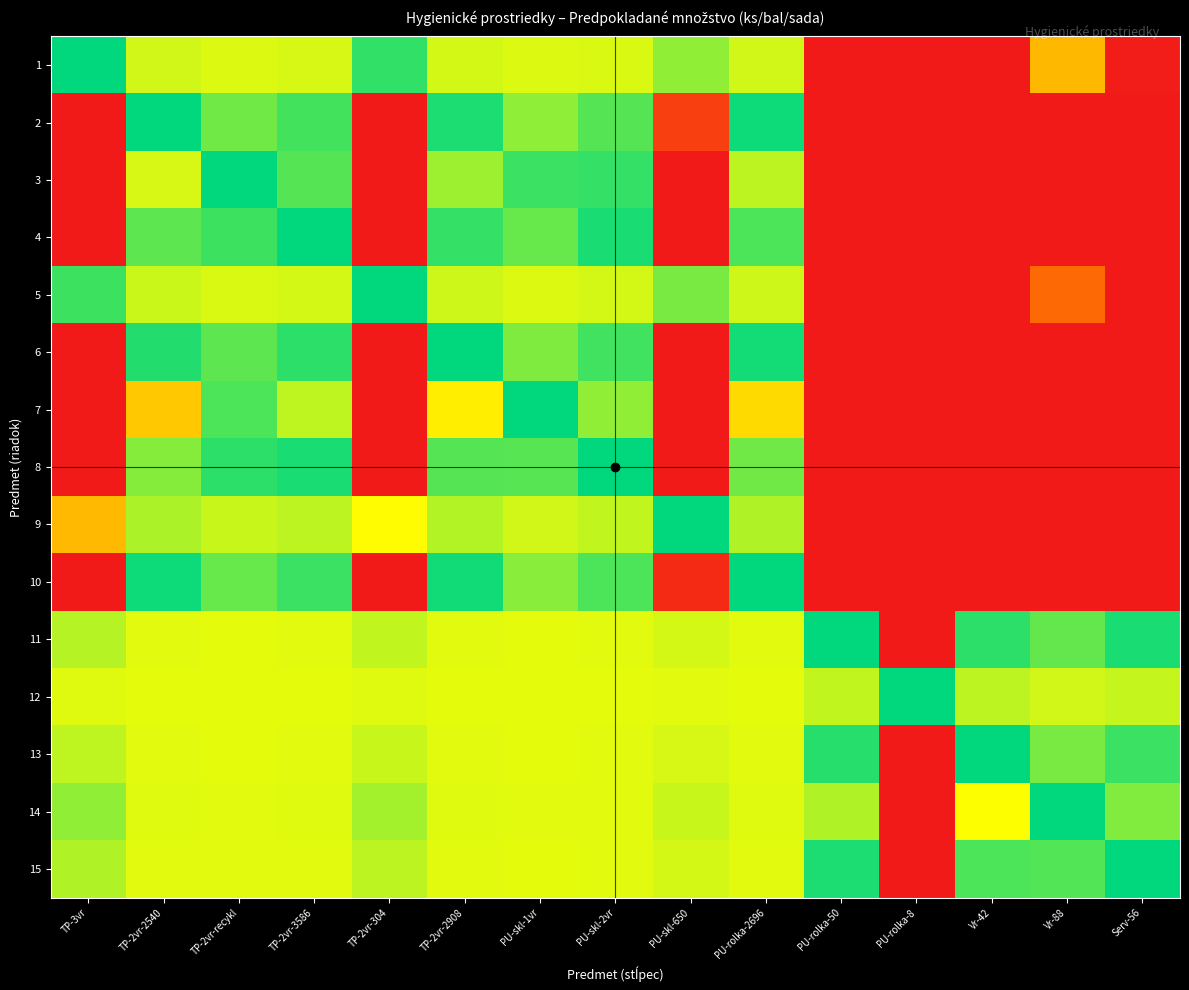

Reading left to right, what are all the values shown in this chart?

1: TP-3vr=0.5	TP-2vr-2540=0.4	TP-2vr-recykl=0.4	TP-2vr-3586=0.4	TP-2vr-304=0.5	TP-2vr-2908=0.4	PU-skl-1vr=0.4	PU-skl-2vr=0.4	PU-skl-650=0.4	PU-rolka-2696=0.4	PU-rolka-50=1.0	PU-rolka-8=1.0	Vr-42=1.0	Vr-88=0.8	Serv-56=1.0
2: TP-3vr=1.0	TP-2vr-2540=0.5	TP-2vr-recykl=0.4	TP-2vr-3586=0.5	TP-2vr-304=1.0	TP-2vr-2908=0.5	PU-skl-1vr=0.4	PU-skl-2vr=0.4	PU-skl-650=0.9	PU-rolka-2696=0.5	PU-rolka-50=1.0	PU-rolka-8=1.0	Vr-42=1.0	Vr-88=1.0	Serv-56=1.0
3: TP-3vr=1.0	TP-2vr-2540=0.6	TP-2vr-recykl=0.5	TP-2vr-3586=0.6	TP-2vr-304=1.0	TP-2vr-2908=0.6	PU-skl-1vr=0.5	PU-skl-2vr=0.5	PU-skl-650=1.0	PU-rolka-2696=0.6	PU-rolka-50=1.0	PU-rolka-8=1.0	Vr-42=1.0	Vr-88=1.0	Serv-56=1.0
4: TP-3vr=1.0	TP-2vr-2540=0.6	TP-2vr-recykl=0.5	TP-2vr-3586=0.5	TP-2vr-304=1.0	TP-2vr-2908=0.5	PU-skl-1vr=0.4	PU-skl-2vr=0.5	PU-skl-650=1.0	PU-rolka-2696=0.5	PU-rolka-50=1.0	PU-rolka-8=1.0	Vr-42=1.0	Vr-88=1.0	Serv-56=1.0
5: TP-3vr=0.5	TP-2vr-2540=0.4	TP-2vr-recykl=0.4	TP-2vr-3586=0.4	TP-2vr-304=0.5	TP-2vr-2908=0.4	PU-skl-1vr=0.4	PU-skl-2vr=0.4	PU-skl-650=0.4	PU-rolka-2696=0.4	PU-rolka-50=1.0	PU-rolka-8=1.0	Vr-42=1.0	Vr-88=0.9	Serv-56=1.0
6: TP-3vr=1.0	TP-2vr-2540=0.5	TP-2vr-recykl=0.4	TP-2vr-3586=0.5	TP-2vr-304=1.0	TP-2vr-2908=0.5	PU-skl-1vr=0.4	PU-skl-2vr=0.5	PU-skl-650=1.0	PU-rolka-2696=0.5	PU-rolka-50=1.0	PU-rolka-8=1.0	Vr-42=1.0	Vr-88=1.0	Serv-56=1.0
7: TP-3vr=1.0	TP-2vr-2540=0.7	TP-2vr-recykl=0.6	TP-2vr-3586=0.6	TP-2vr-304=1.0	TP-2vr-2908=0.7	PU-skl-1vr=0.5	PU-skl-2vr=0.6	PU-skl-650=1.0	PU-rolka-2696=0.7	PU-rolka-50=1.0	PU-rolka-8=1.0	Vr-42=1.0	Vr-88=1.0	Serv-56=1.0
8: TP-3vr=1.0	TP-2vr-2540=0.6	TP-2vr-recykl=0.5	TP-2vr-3586=0.5	TP-2vr-304=1.0	TP-2vr-2908=0.6	PU-skl-1vr=0.4	PU-skl-2vr=0.5	PU-skl-650=1.0	PU-rolka-2696=0.6	PU-rolka-50=1.0	PU-rolka-8=1.0	Vr-42=1.0	Vr-88=1.0	Serv-56=1.0
9: TP-3vr=0.8	TP-2vr-2540=0.4	TP-2vr-recykl=0.4	TP-2vr-3586=0.4	TP-2vr-304=0.7	TP-2vr-2908=0.4	PU-skl-1vr=0.4	PU-skl-2vr=0.4	PU-skl-650=0.5	PU-rolka-2696=0.4	PU-rolka-50=1.0	PU-rolka-8=1.0	Vr-42=1.0	Vr-88=1.0	Serv-56=1.0
10: TP-3vr=1.0	TP-2vr-2540=0.5	TP-2vr-recykl=0.4	TP-2vr-3586=0.5	TP-2vr-304=1.0	TP-2vr-2908=0.5	PU-skl-1vr=0.4	PU-skl-2vr=0.5	PU-skl-650=1.0	PU-rolka-2696=0.5	PU-rolka-50=1.0	PU-rolka-8=1.0	Vr-42=1.0	Vr-88=1.0	Serv-56=1.0
11: TP-3vr=0.4	TP-2vr-2540=0.4	TP-2vr-recykl=0.4	TP-2vr-3586=0.4	TP-2vr-304=0.4	TP-2vr-2908=0.4	PU-skl-1vr=0.4	PU-skl-2vr=0.4	PU-skl-650=0.4	PU-rolka-2696=0.4	PU-rolka-50=0.5	PU-rolka-8=1.0	Vr-42=0.5	Vr-88=0.4	Serv-56=0.5
12: TP-3vr=0.4	TP-2vr-2540=0.4	TP-2vr-recykl=0.4	TP-2vr-3586=0.4	TP-2vr-304=0.4	TP-2vr-2908=0.4	PU-skl-1vr=0.4	PU-skl-2vr=0.4	PU-skl-650=0.4	PU-rolka-2696=0.4	PU-rolka-50=0.4	PU-rolka-8=0.5	Vr-42=0.4	Vr-88=0.4	Serv-56=0.4
13: TP-3vr=0.4	TP-2vr-2540=0.4	TP-2vr-recykl=0.4	TP-2vr-3586=0.4	TP-2vr-304=0.4	TP-2vr-2908=0.4	PU-skl-1vr=0.4	PU-skl-2vr=0.4	PU-skl-650=0.4	PU-rolka-2696=0.4	PU-rolka-50=0.5	PU-rolka-8=1.0	Vr-42=0.5	Vr-88=0.4	Serv-56=0.5
14: TP-3vr=0.4	TP-2vr-2540=0.4	TP-2vr-recykl=0.4	TP-2vr-3586=0.4	TP-2vr-304=0.4	TP-2vr-2908=0.4	PU-skl-1vr=0.4	PU-skl-2vr=0.4	PU-skl-650=0.4	PU-rolka-2696=0.4	PU-rolka-50=0.6	PU-rolka-8=1.0	Vr-42=0.7	Vr-88=0.5	Serv-56=0.6
15: TP-3vr=0.4	TP-2vr-2540=0.4	TP-2vr-recykl=0.4	TP-2vr-3586=0.4	TP-2vr-304=0.4	TP-2vr-2908=0.4	PU-skl-1vr=0.4	PU-skl-2vr=0.4	PU-skl-650=0.4	PU-rolka-2696=0.4	PU-rolka-50=0.5	PU-rolka-8=1.0	Vr-42=0.6	Vr-88=0.4	Serv-56=0.5